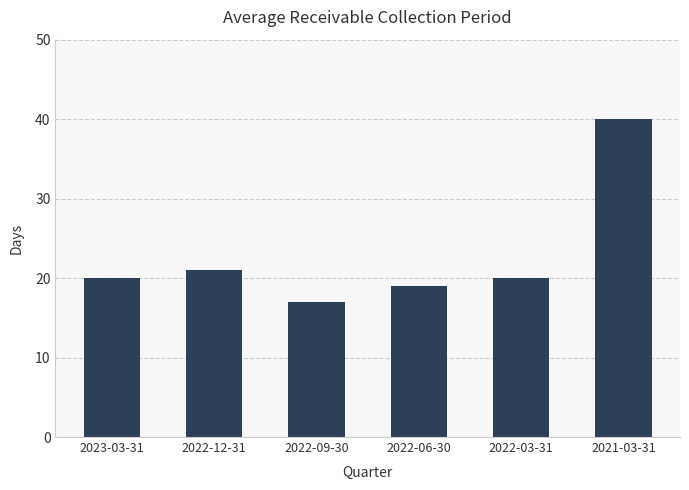

What position from the left is 2022-12-31?

2